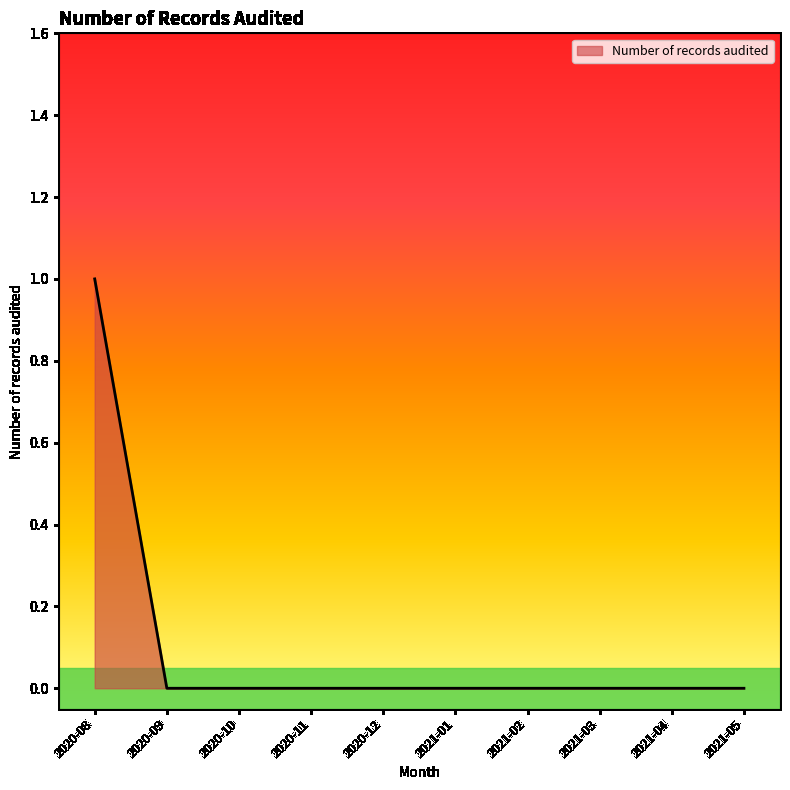

Is it true that the value at 2021-03 is -1?

False